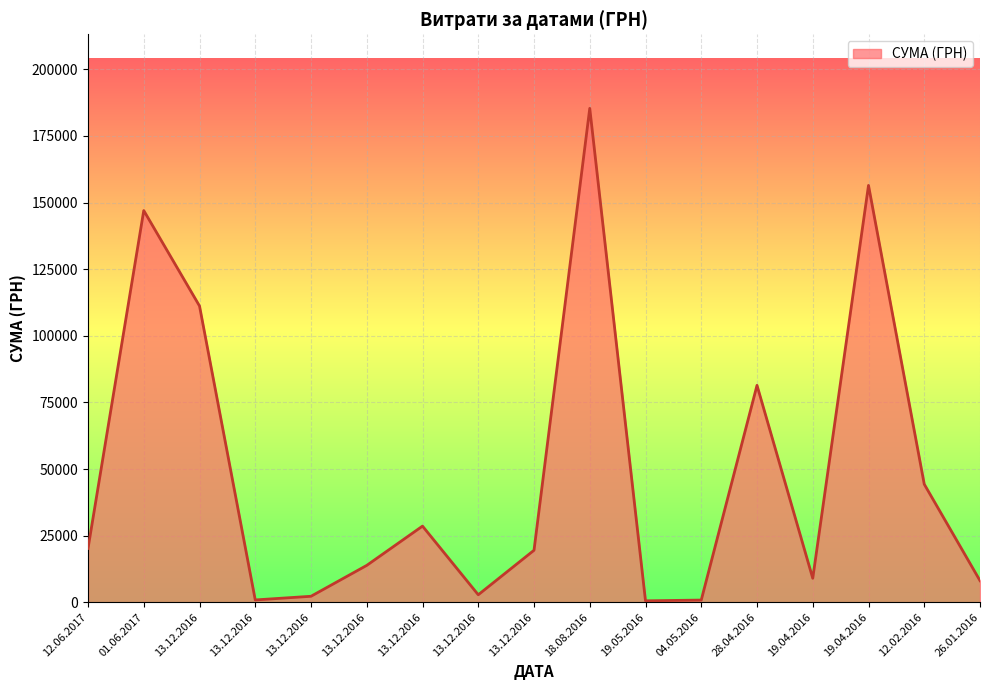

Between 13.12.2016 and 19.04.2016, which is larger?

19.04.2016